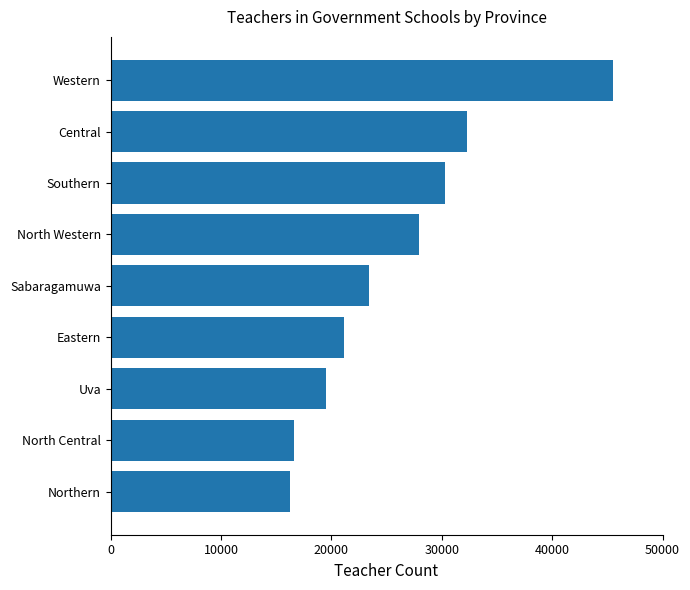

What is the sum of all values?

232990